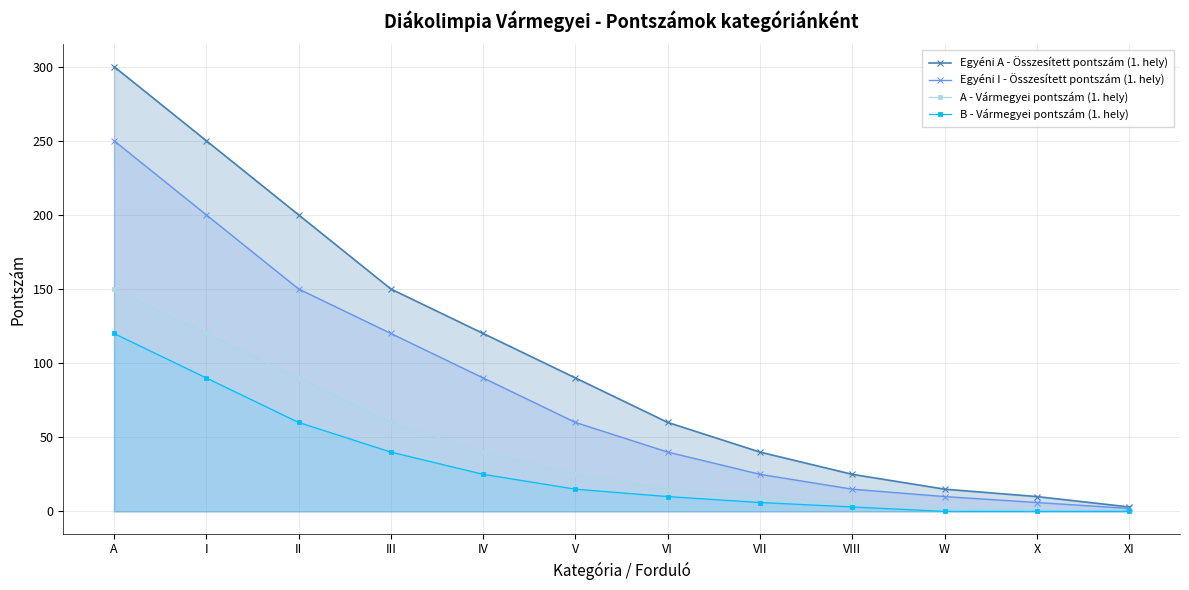

At how many categories does at least one series exceed 277?

1